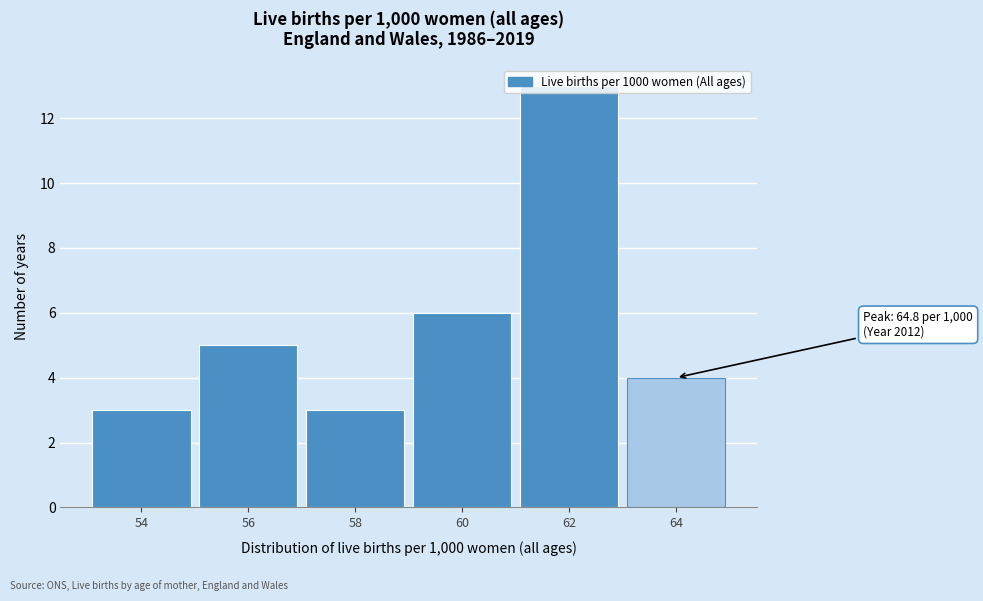

What is the greatest value displayed?

13